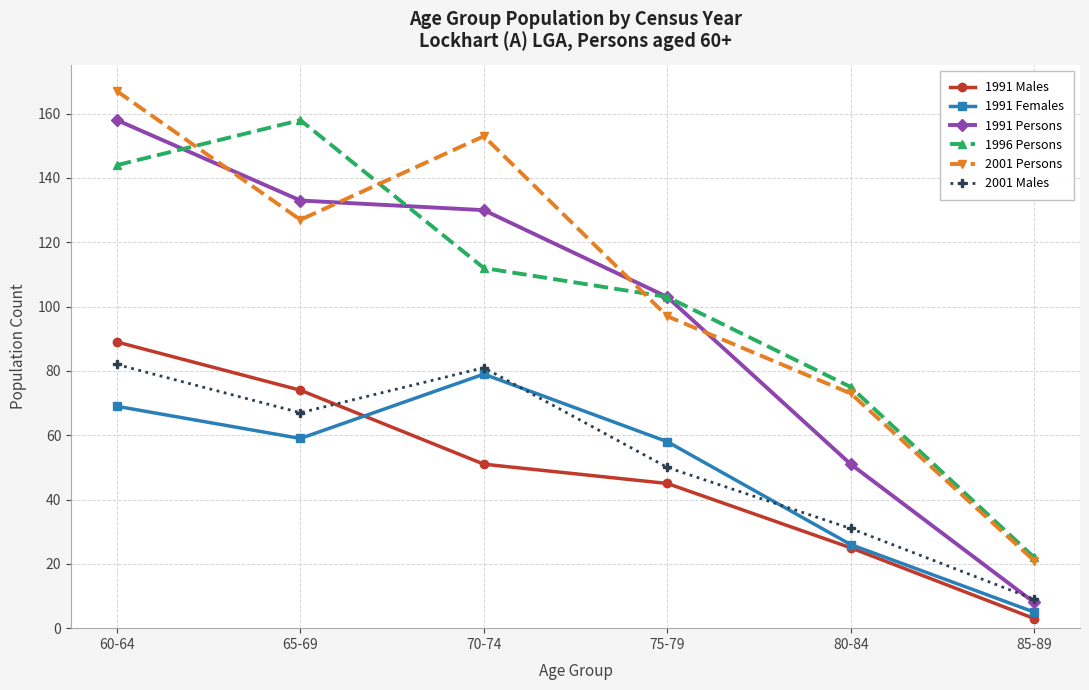

What is the label of the 5th point from the right?

65-69